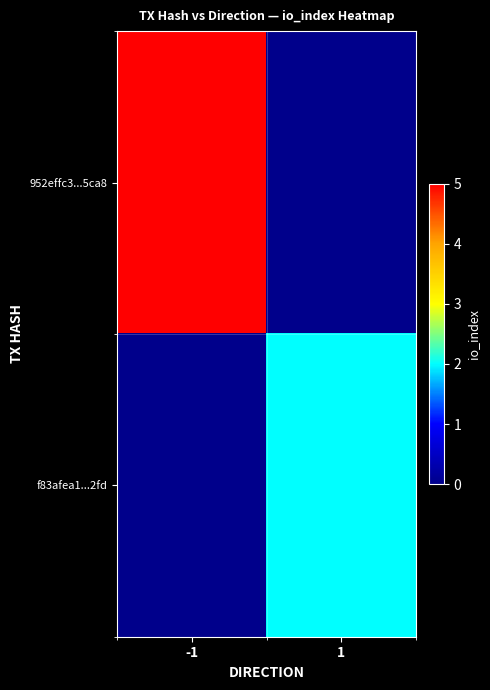

Rank the series by their maximum value, from highest to lowest.

952effc3...5ca8, f83afea1...2fd